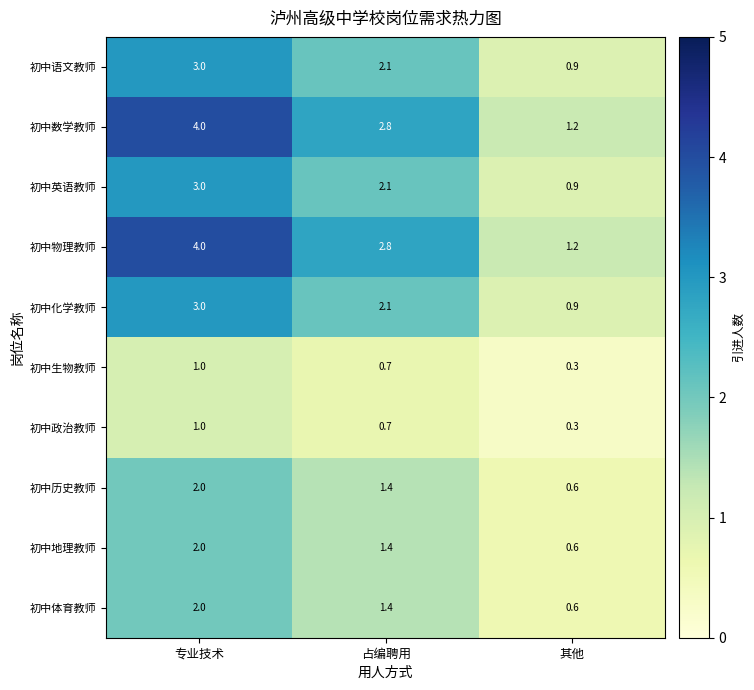

What is the lowest value of the 初中化学教师 series?

0.9